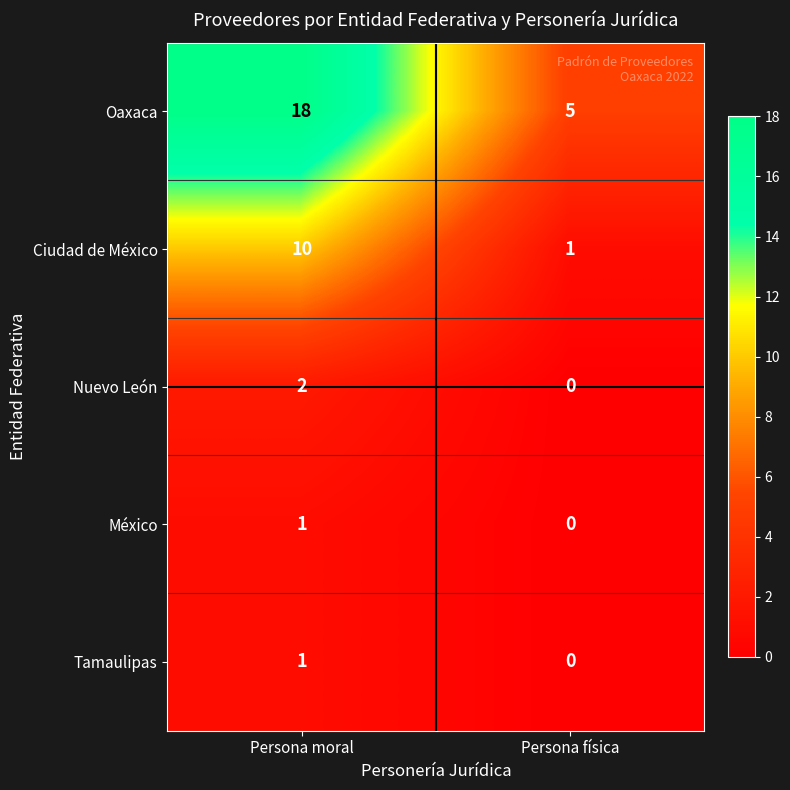

How many distinct data groups are displayed?

5